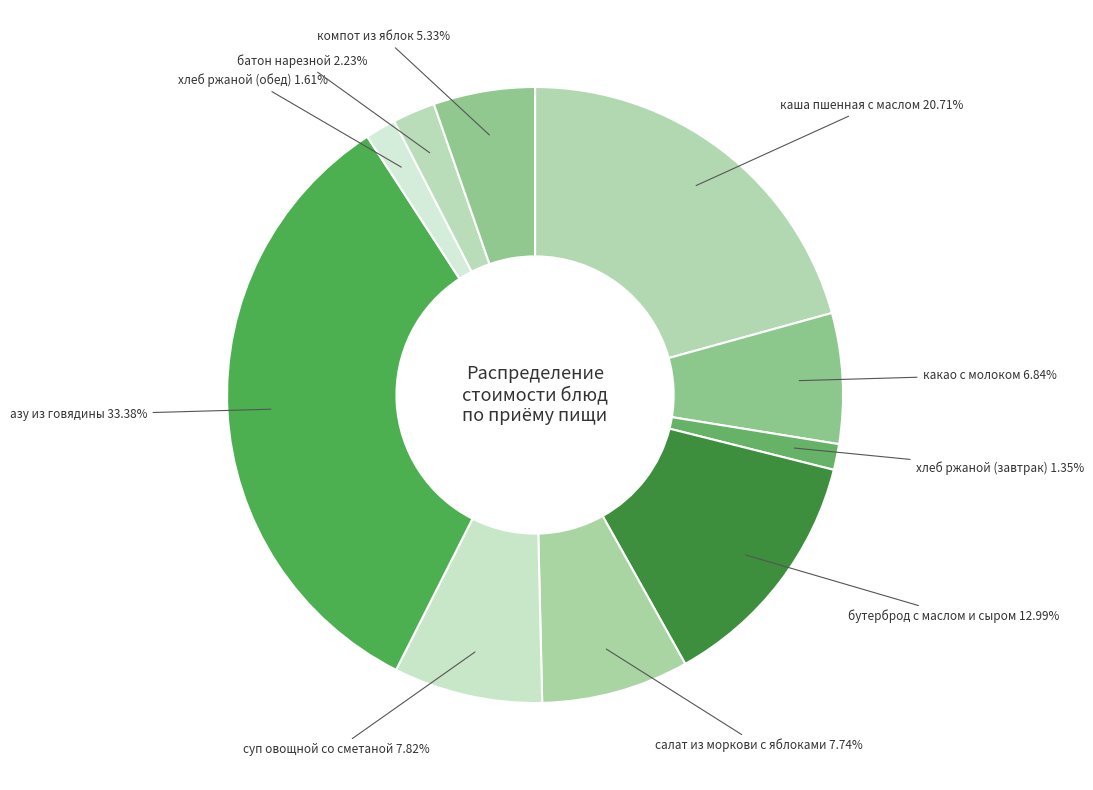

Is there a majority slice in this chart?

No